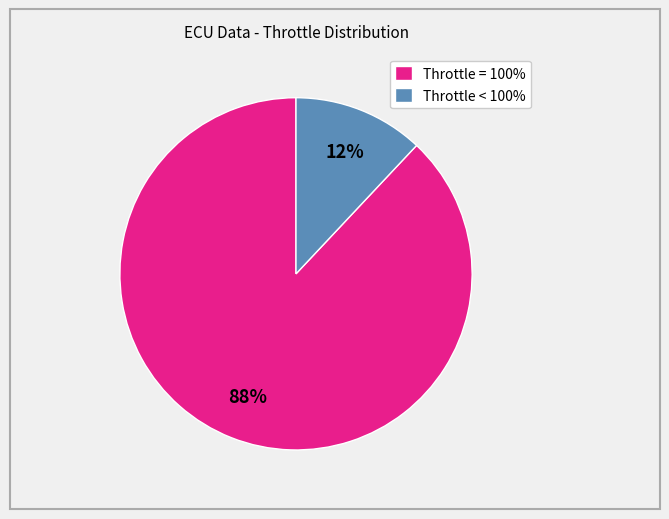

What is the smallest slice in the pie chart?

Throttle < 100%